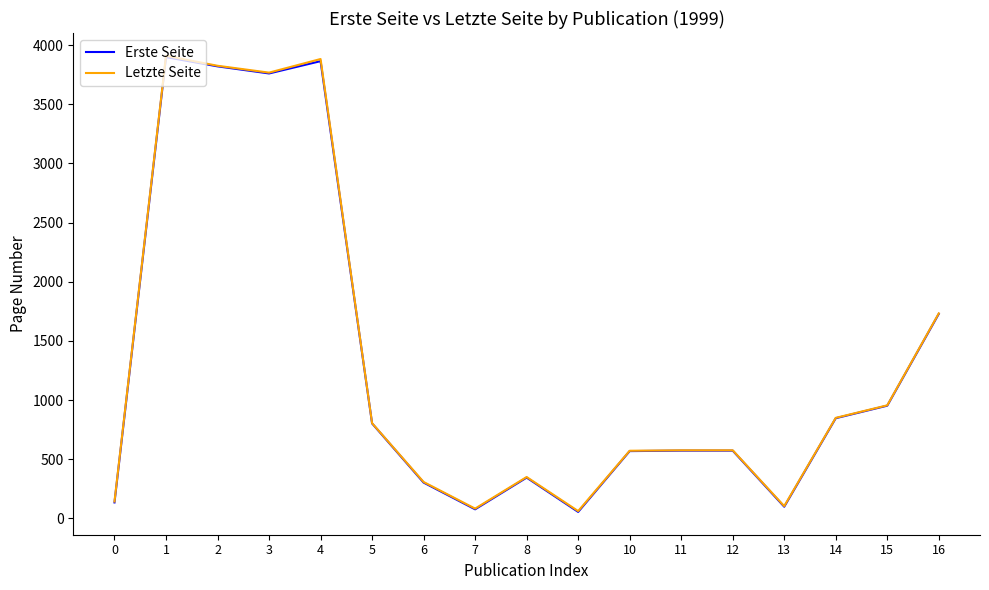

Is the value of Erste Seite at 16 greater than the value of Letzte Seite at 5?

Yes